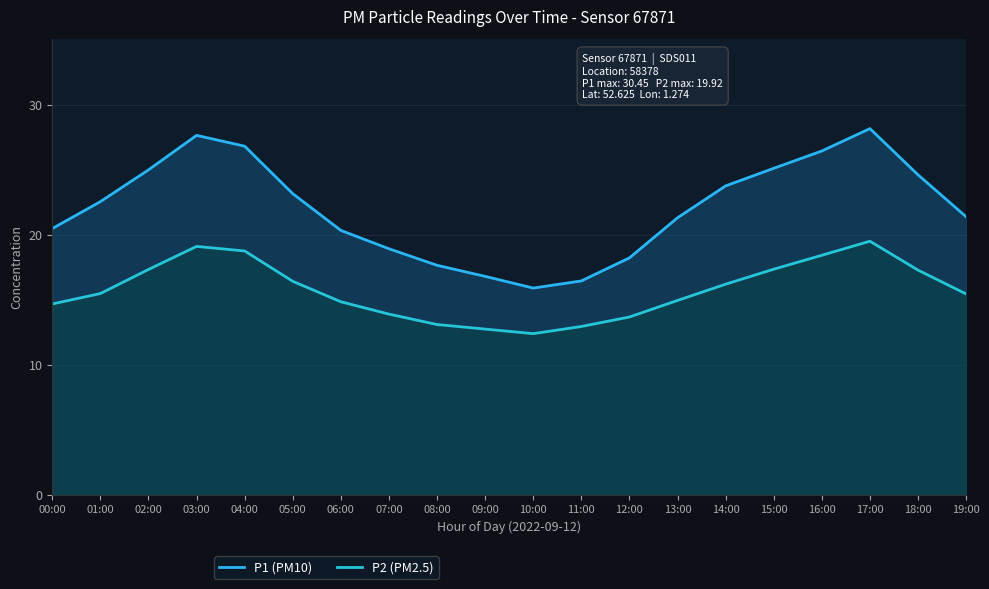

How many values in the P1 (PM10) series are below 22?

10